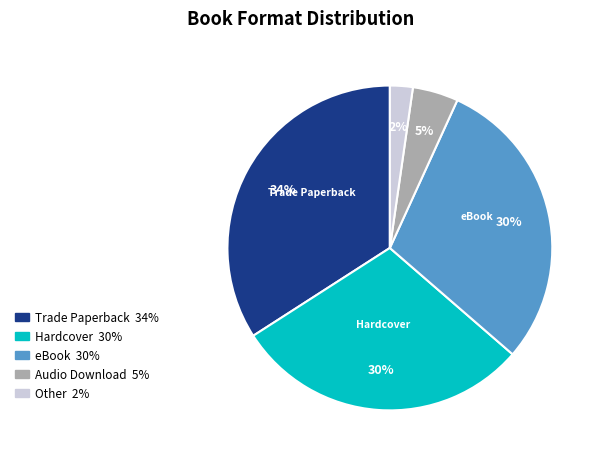

Is there a majority slice in this chart?

No